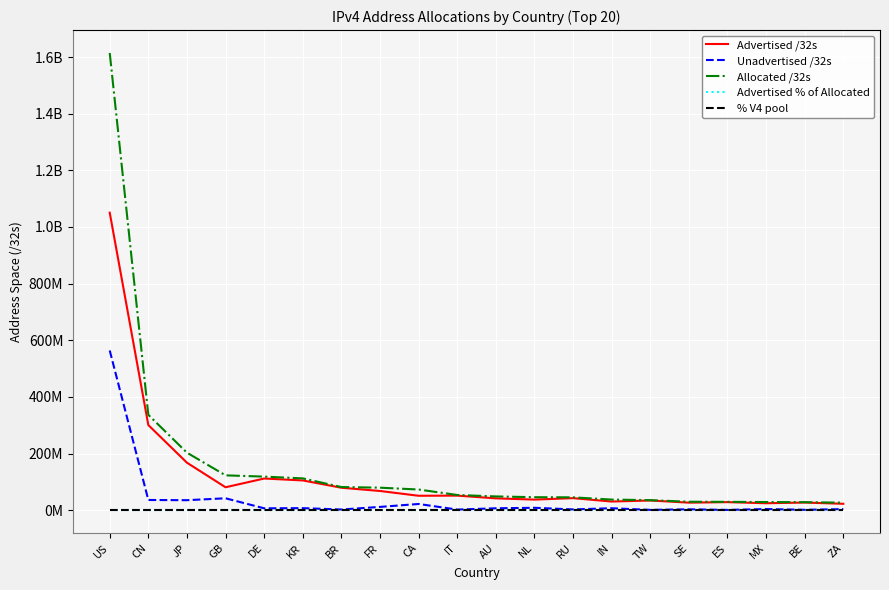

What is the value of the % V4 pool point at the 1st from the left?

37.6